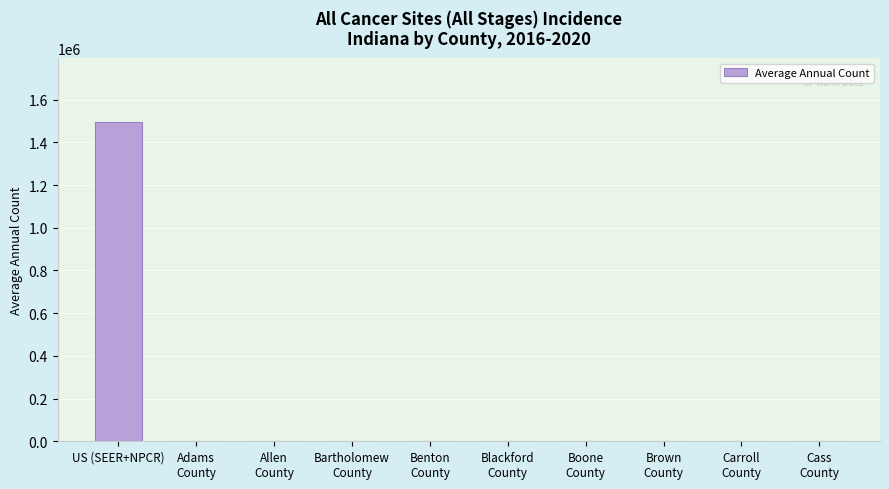

What is the average value?

149491